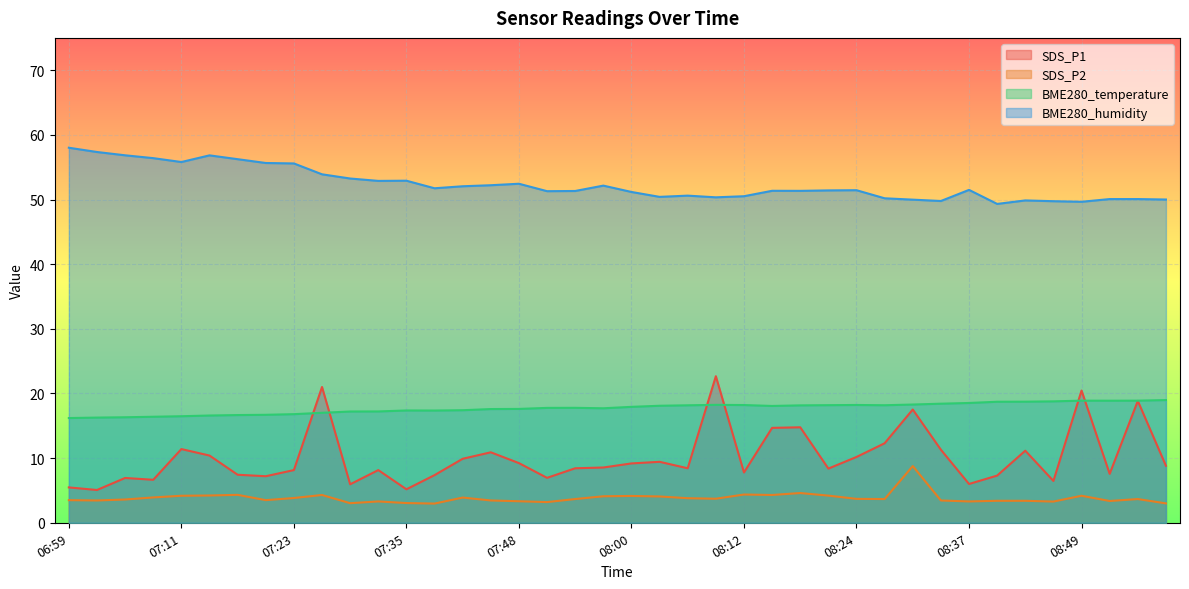

True or false: SDS_P1 has more than 1 interior local peaks.

True